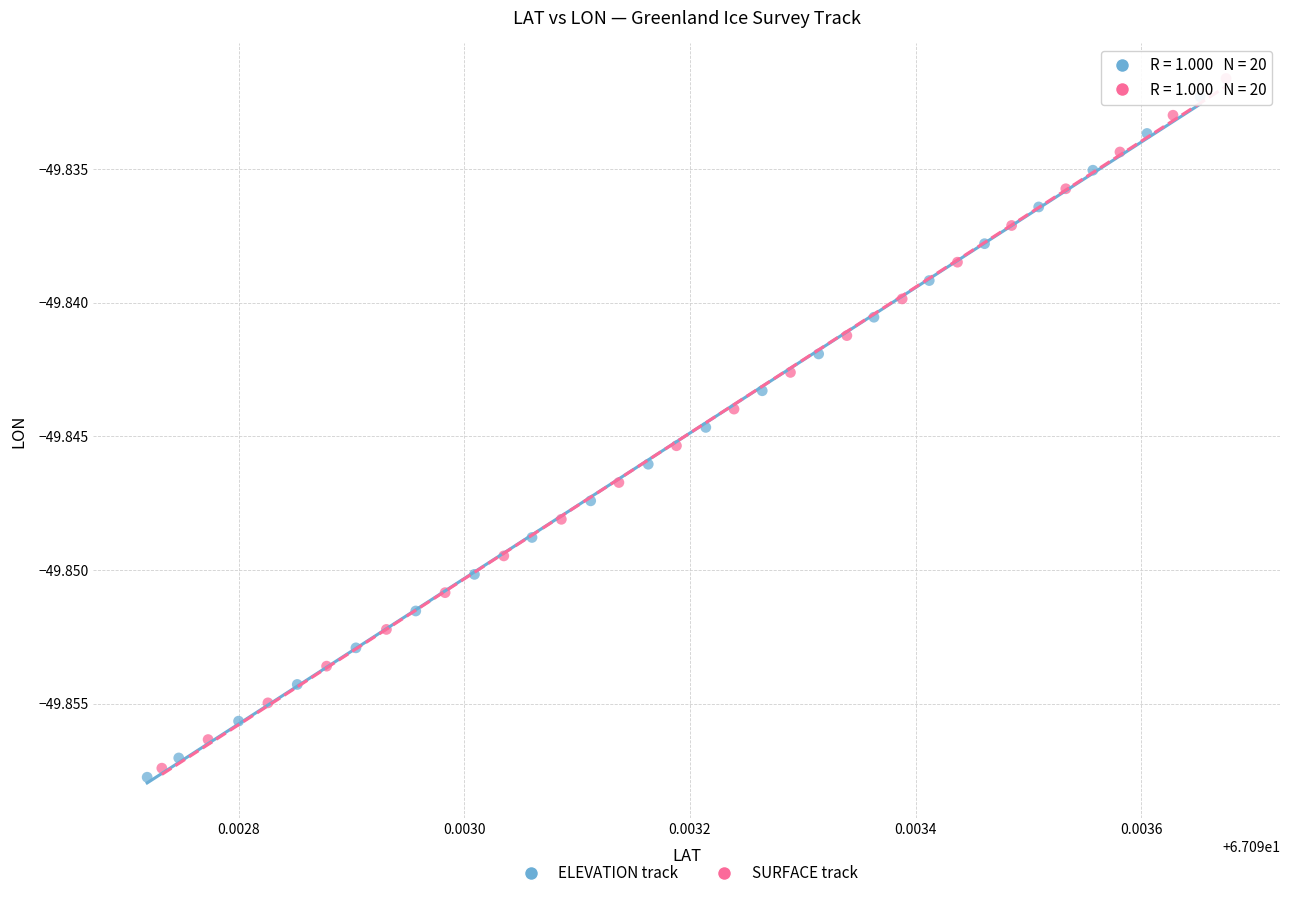

What are all the series names shown in the legend?

ELEVATION track, SURFACE track